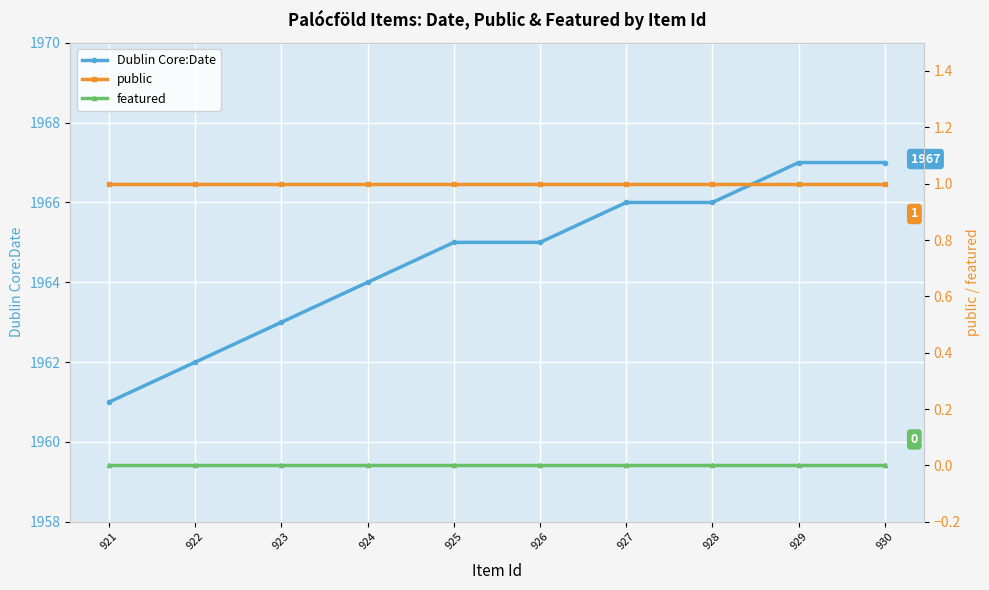

What is the difference between the highest and lowest values at 921?

1961